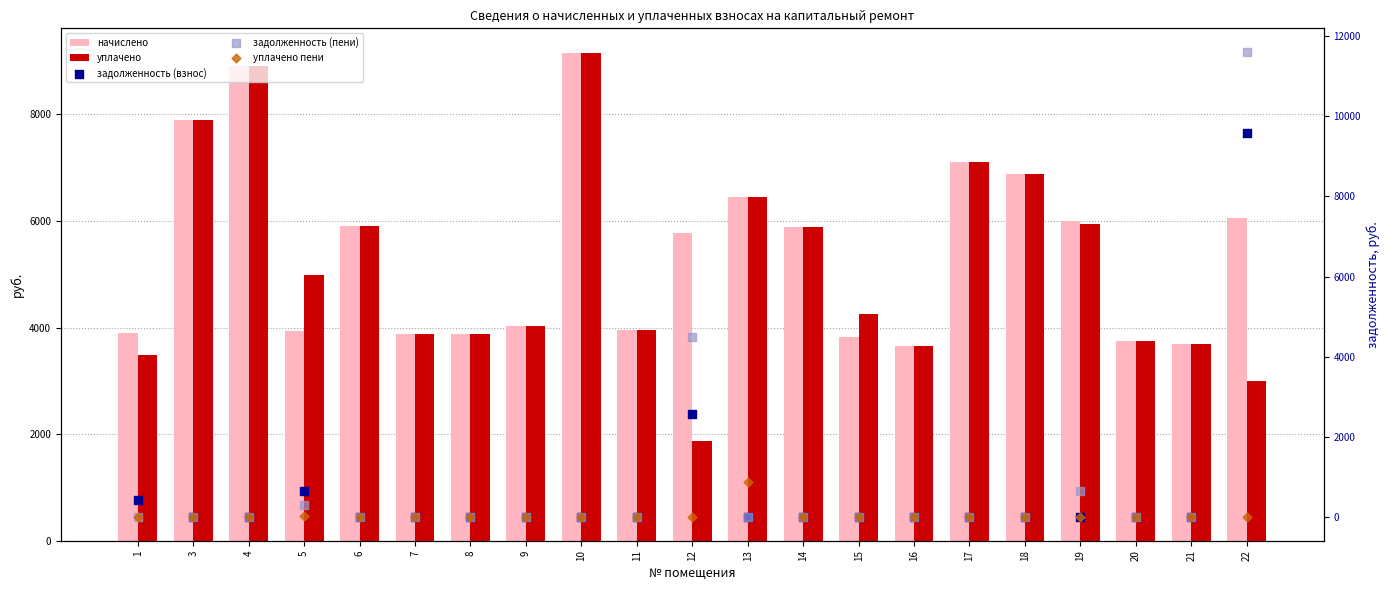

Which series has the largest total across all categories?

начислено